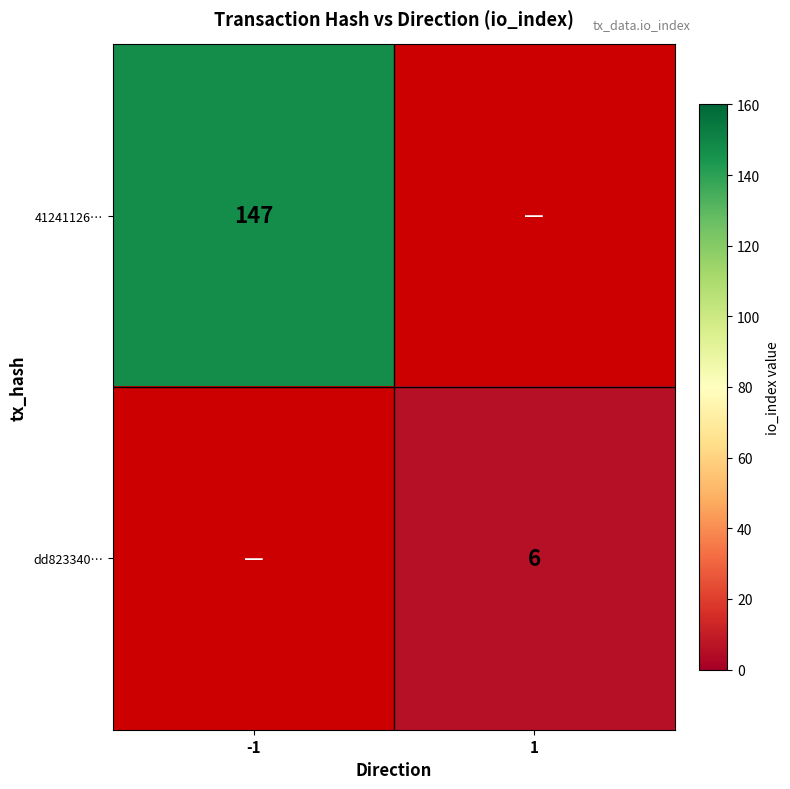

Which has a higher value, 1 or -1?

-1